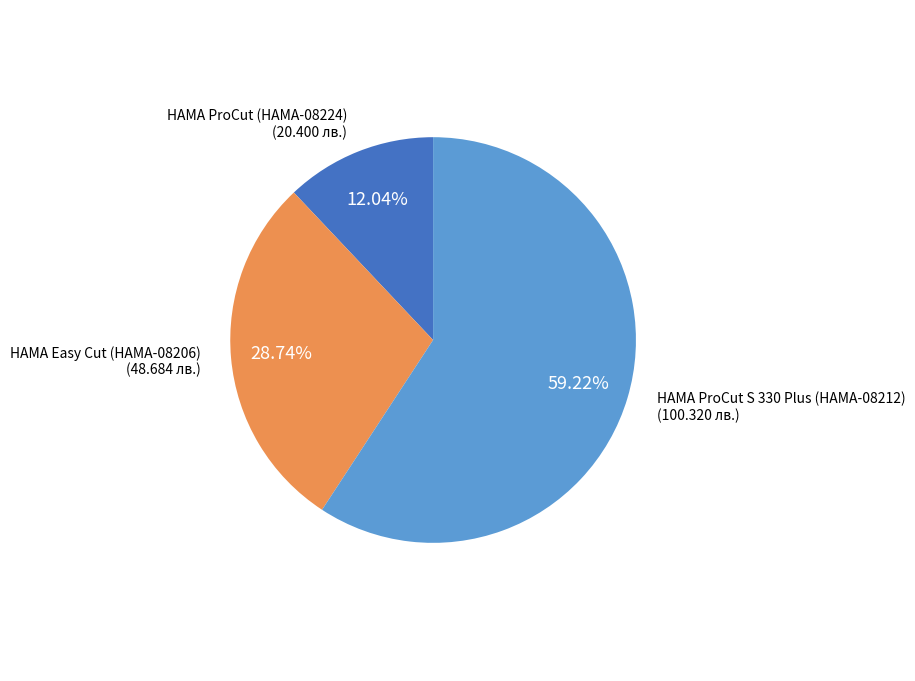

Combined, do HAMA ProCut S 330 Plus (HAMA-08212) and HAMA ProCut (HAMA-08224) account for over 50%?

Yes